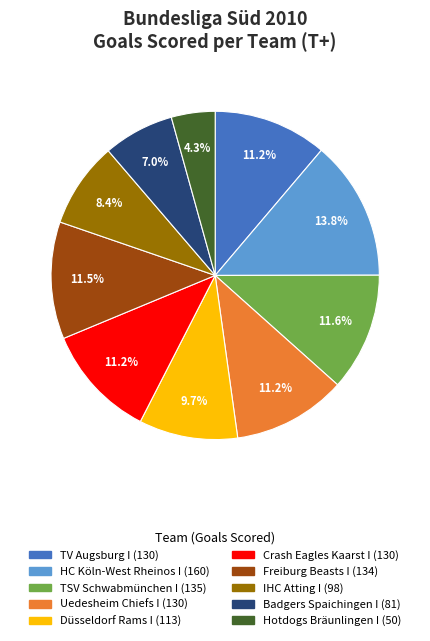

Does Freiburg Beasts I account for over 50% of the chart?

No